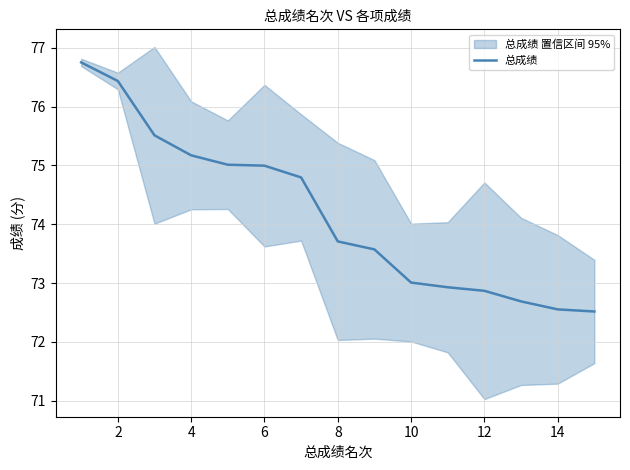

Is it true that 总成绩 equals 72.9 at 12?

True